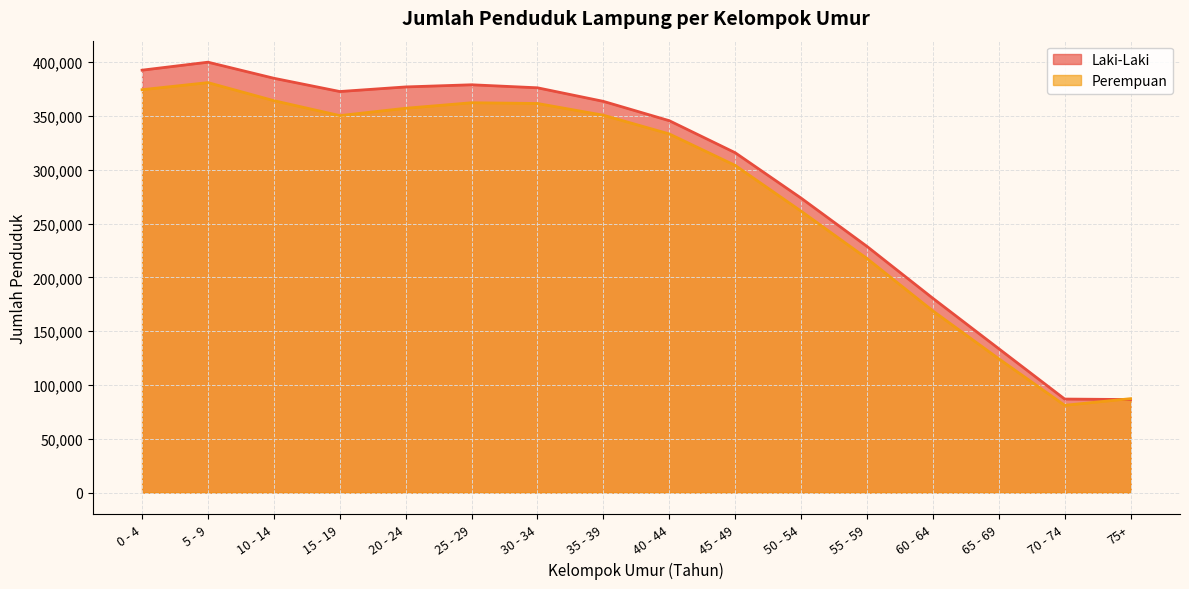

The value of Laki-Laki at 75+ is 144614. True or false?

False